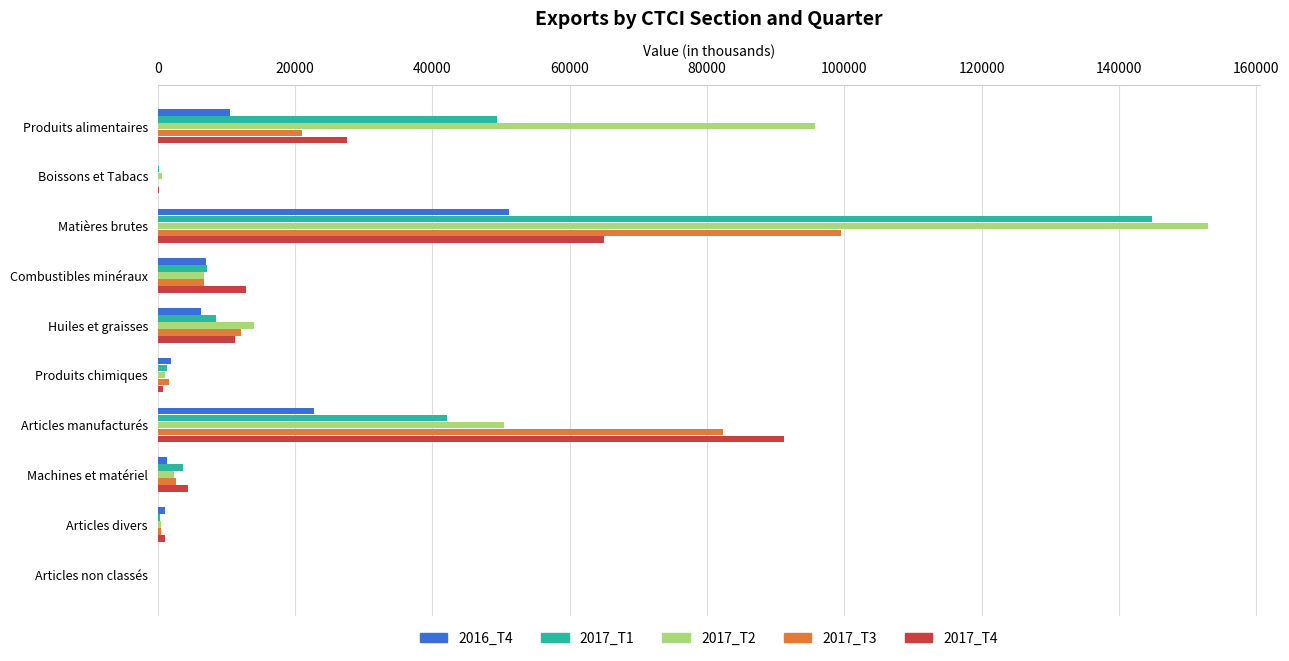

Which label corresponds to the largest value in the chart?

Matières brutes